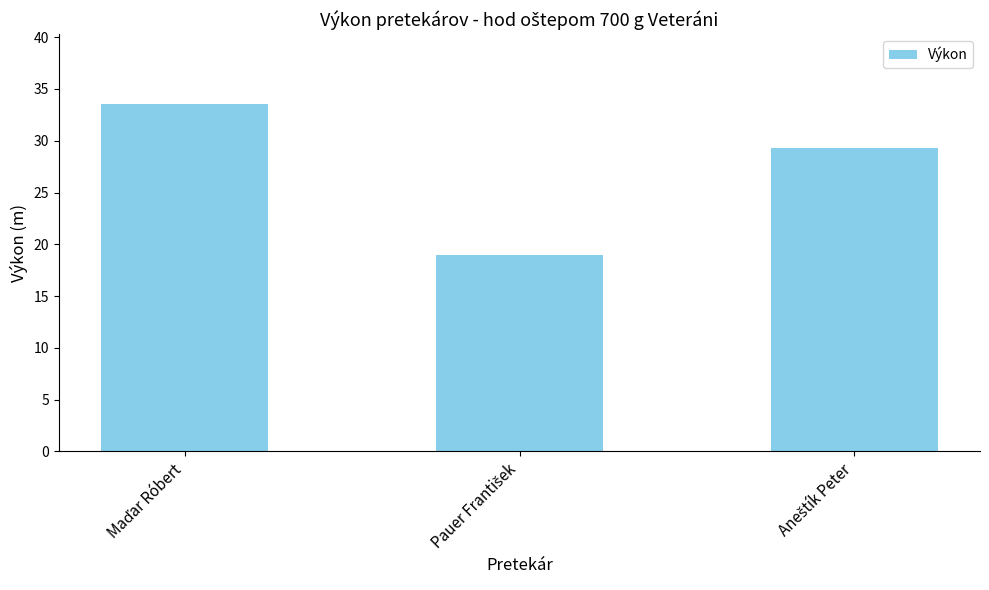

Are the bars horizontal?

No